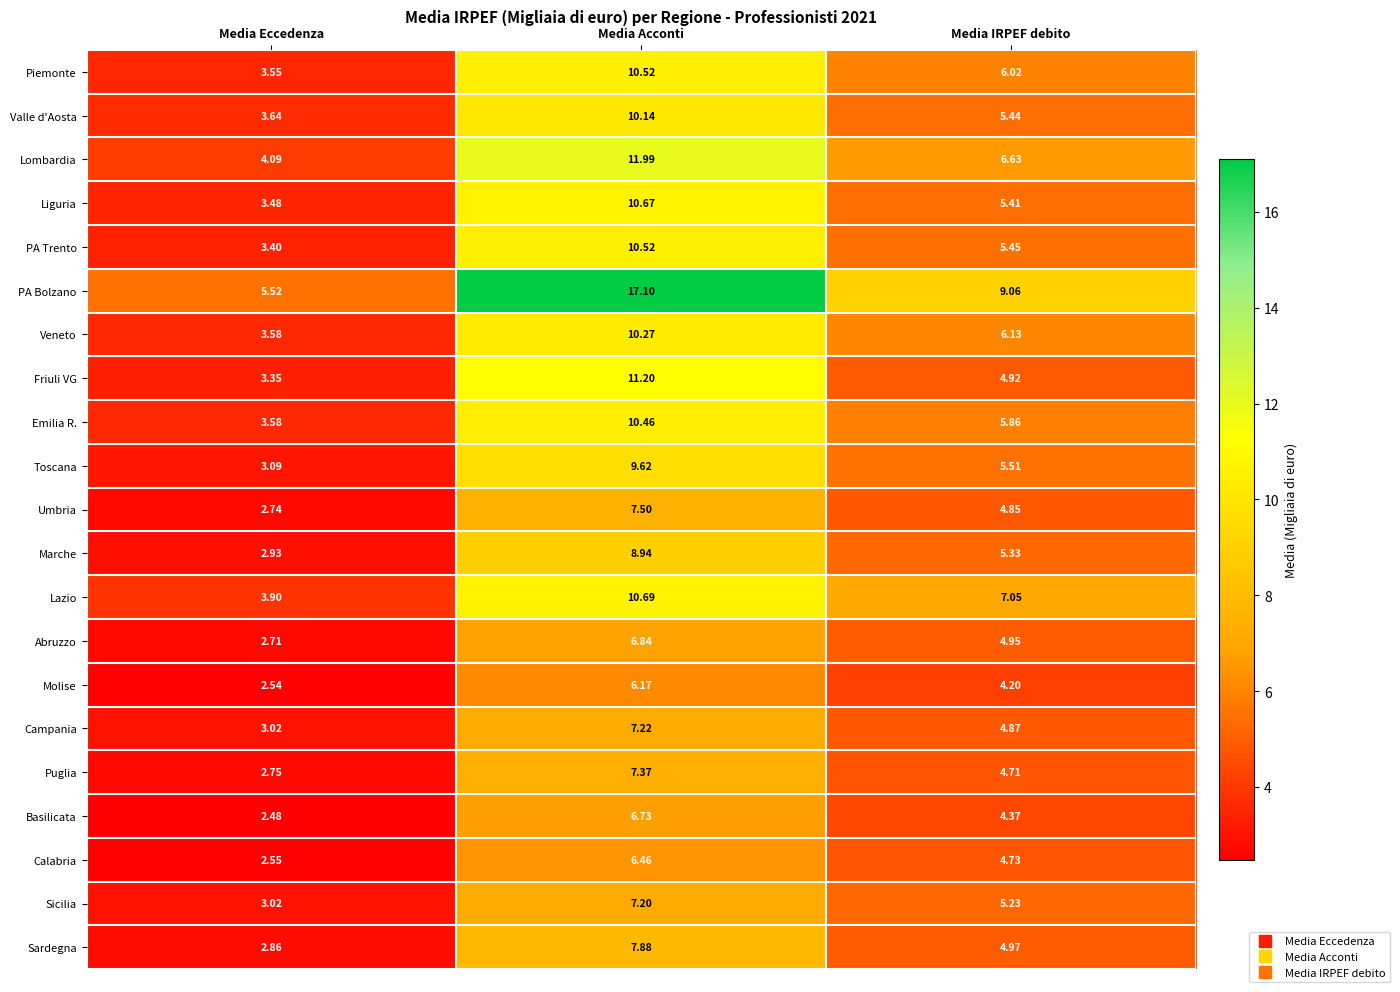

Which series has the widest spread of values?

PA Bolzano